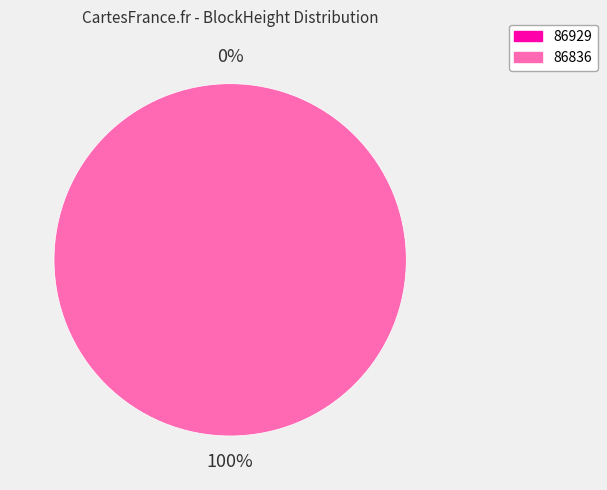

To the nearest percent, what portion does 86836 represent?

100%